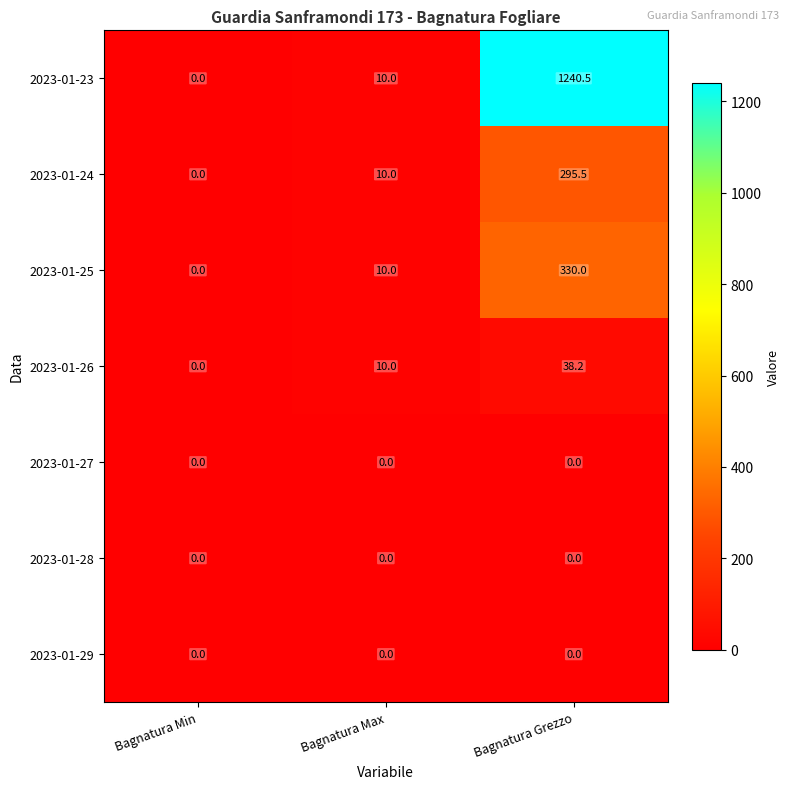

What is the difference between the maximum and minimum values in the 2023-01-26 series?

38.2